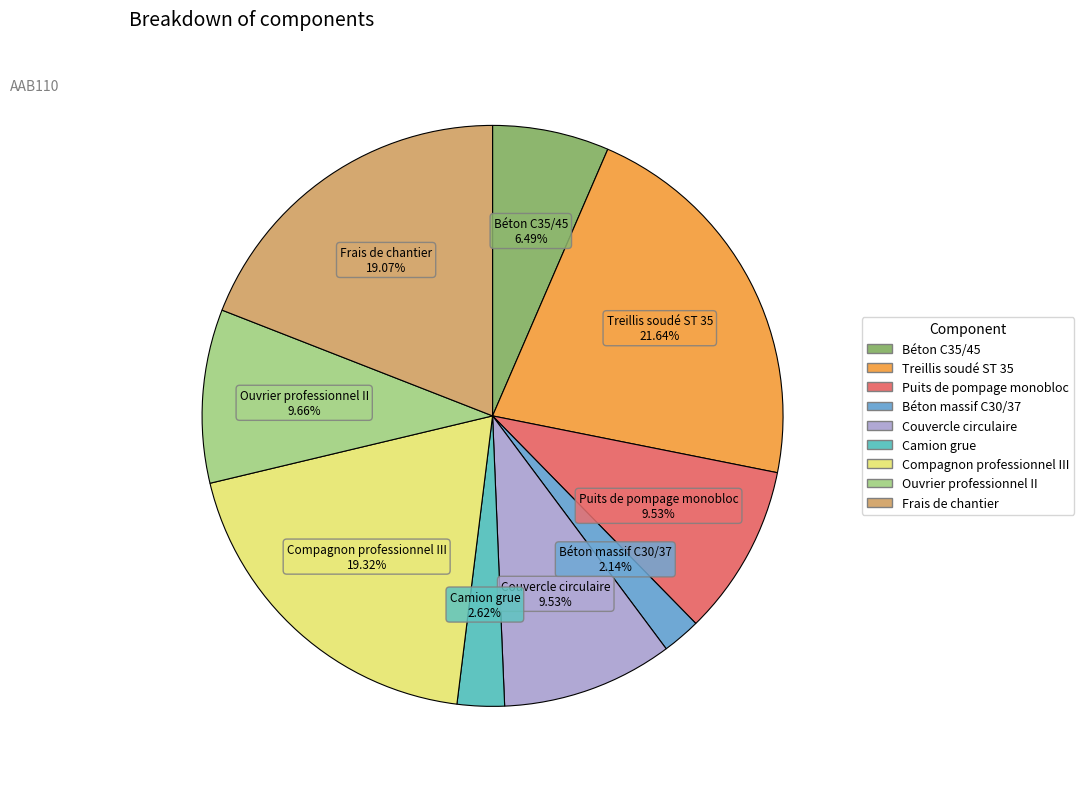

What is the total percentage of Camion grue and Treillis soudé ST 35?

24.3%